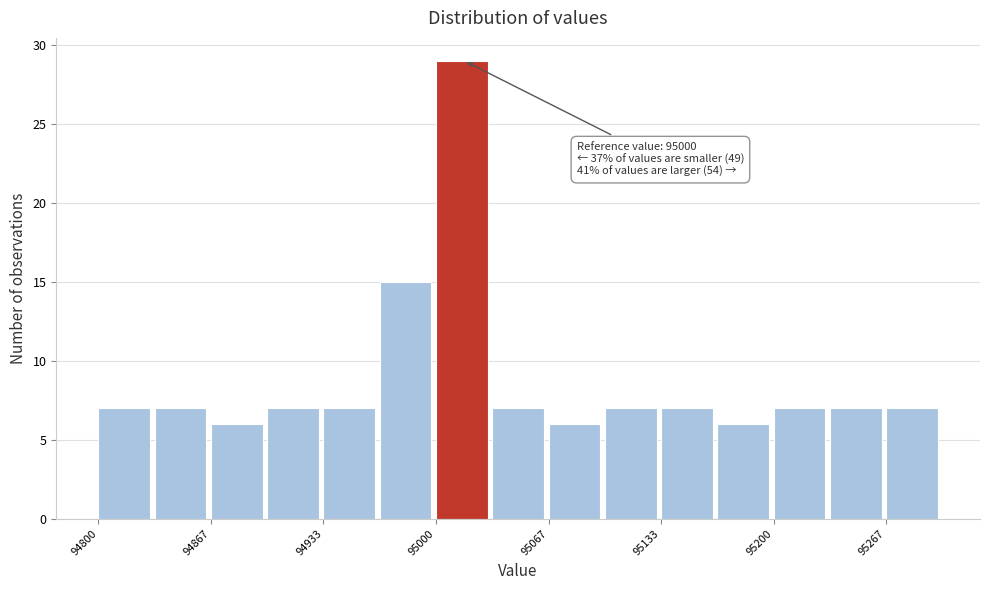

Read against the x-axis, roughly where is the centre of the tallest bar?

95020